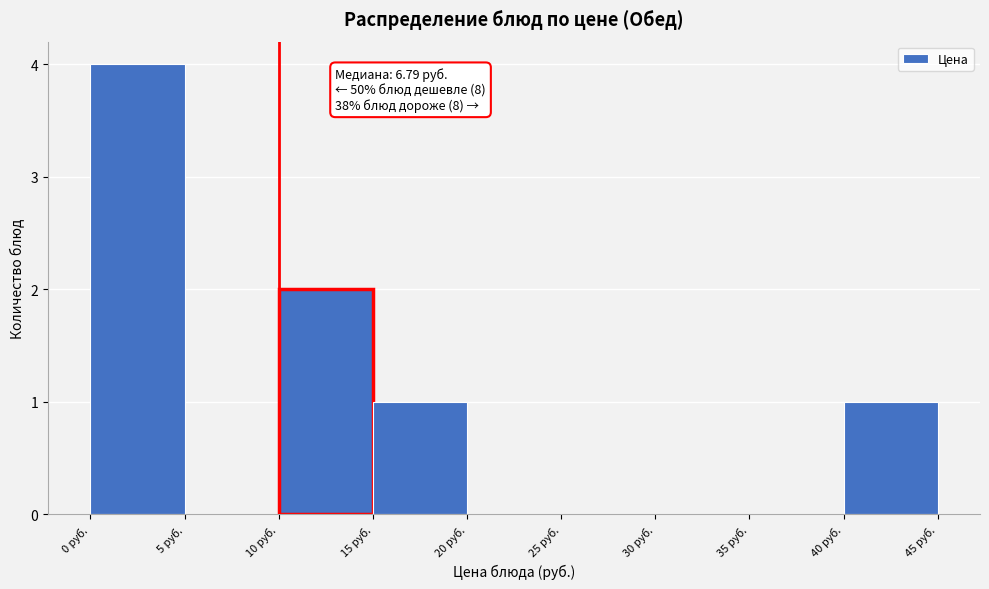

Over which range of the x-axis is the bar tallest?

0 to 5